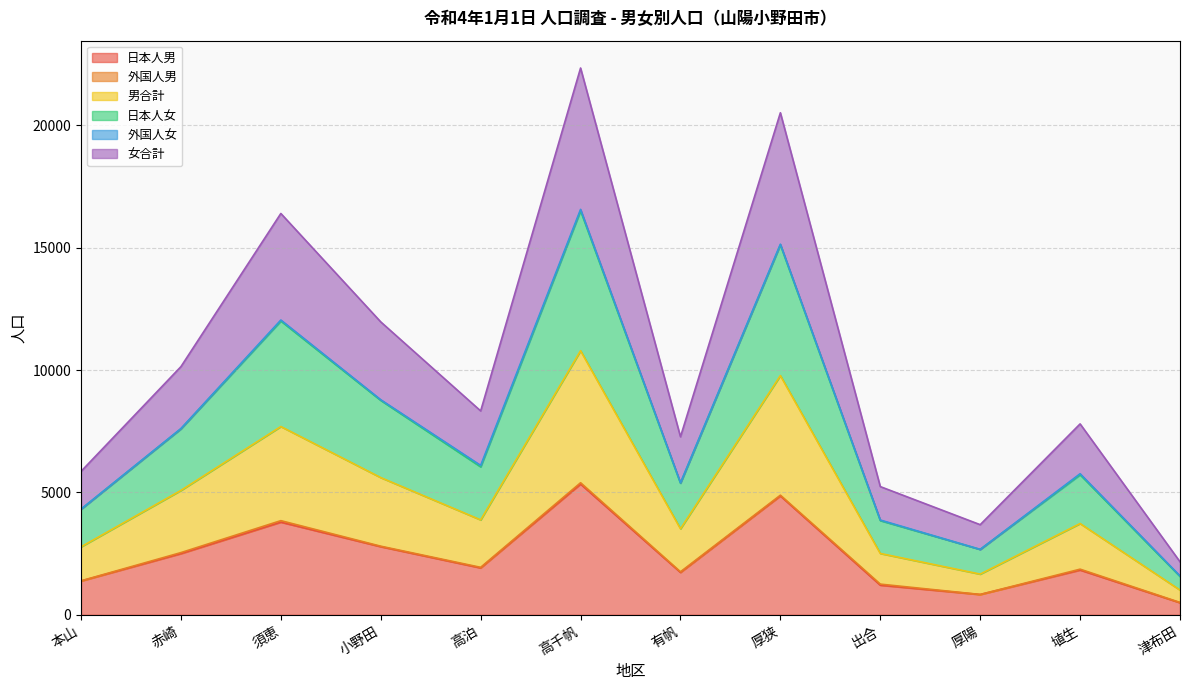

What is the total value across all series at 本山?

5860